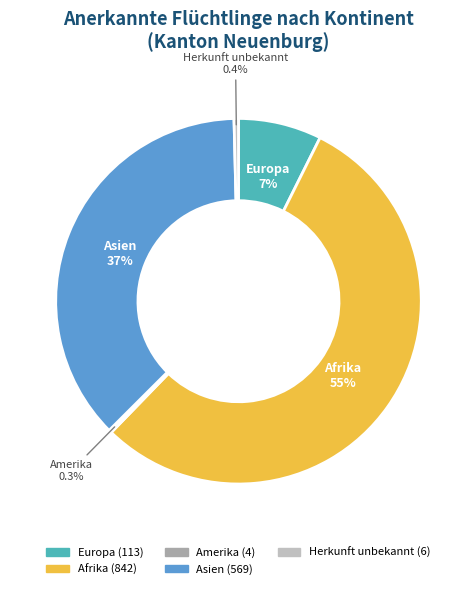

Does any single category account for the majority?

Yes